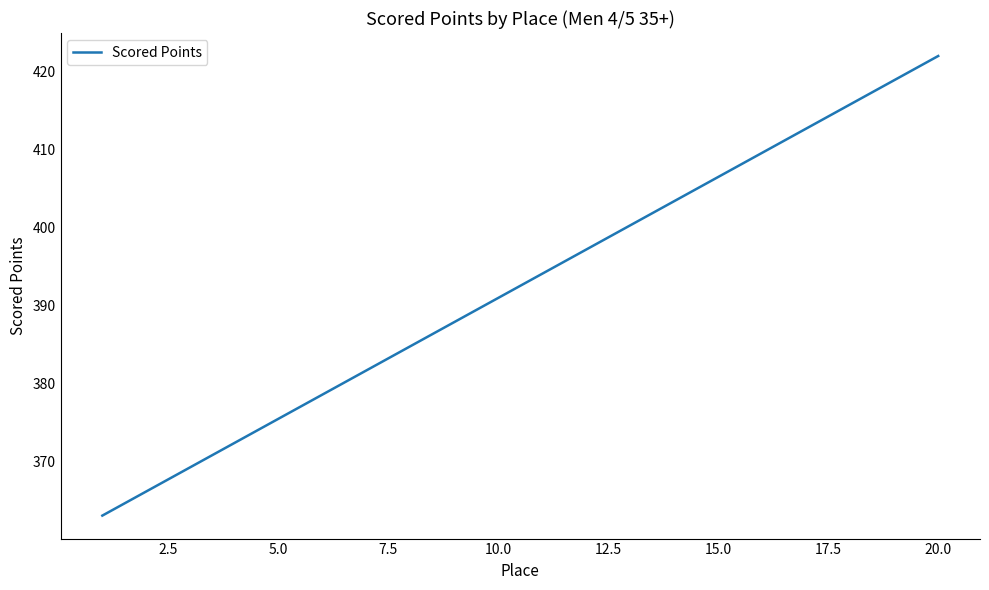

What is the smallest value displayed?

363.0